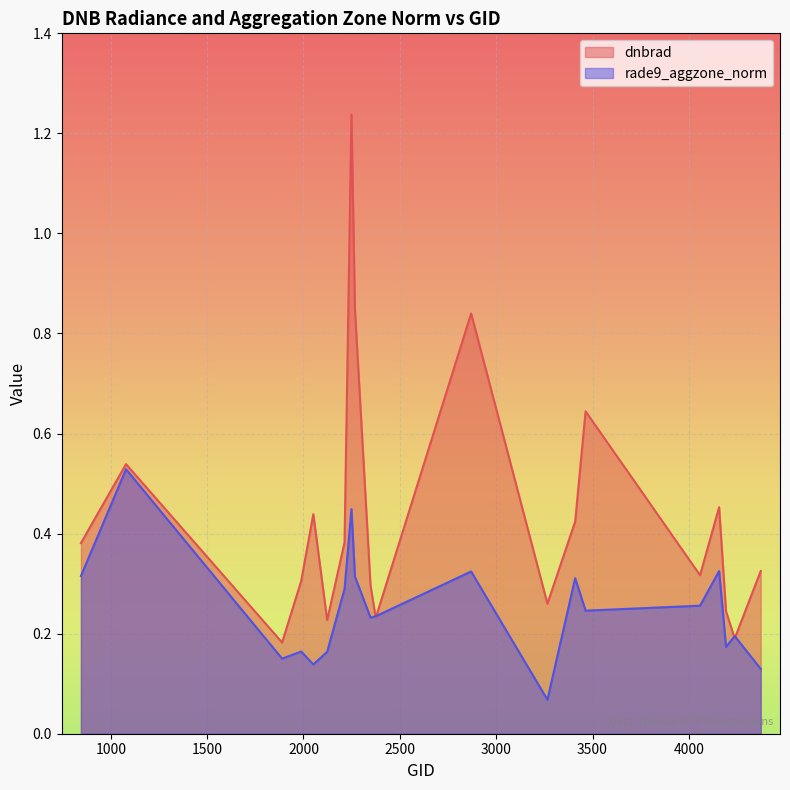

Which series has the largest total across all categories?

dnbrad